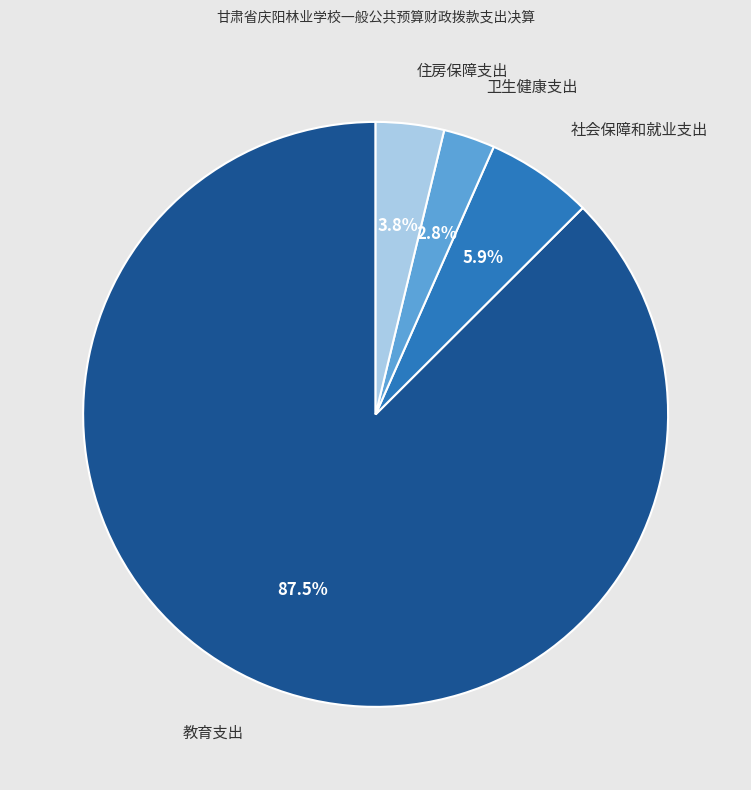

Does any single category account for the majority?

Yes